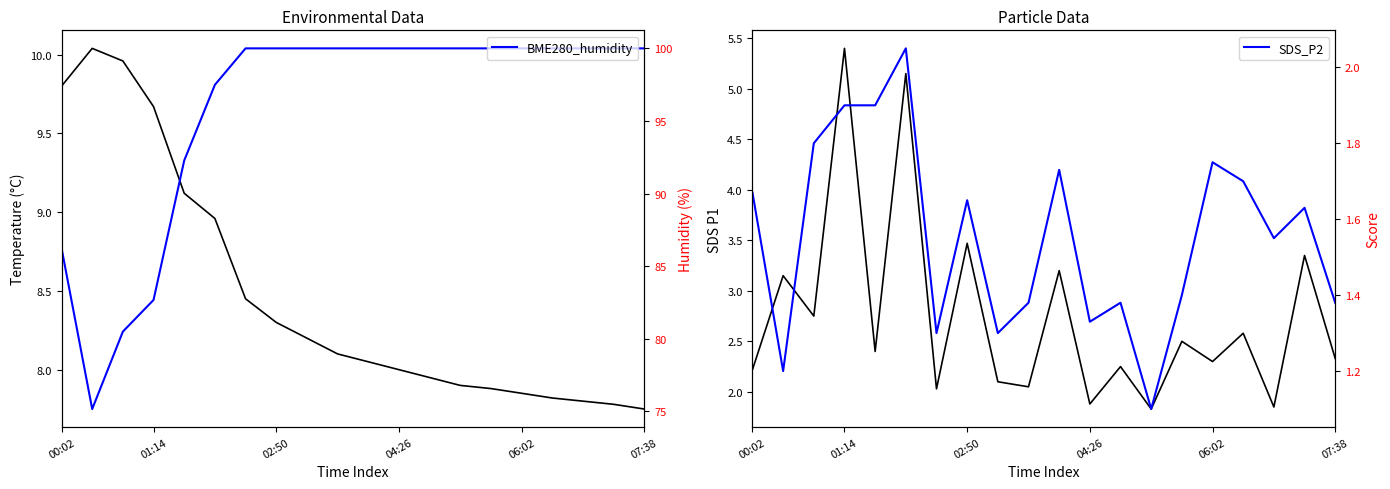

Between 10 and 14, which is larger?

10